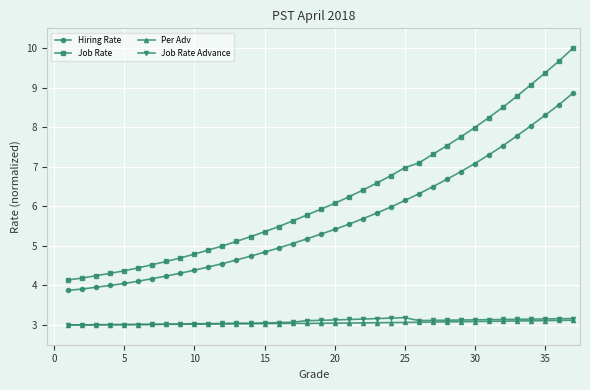

True or false: Per Adv has more than 0 interior local peaks.

True